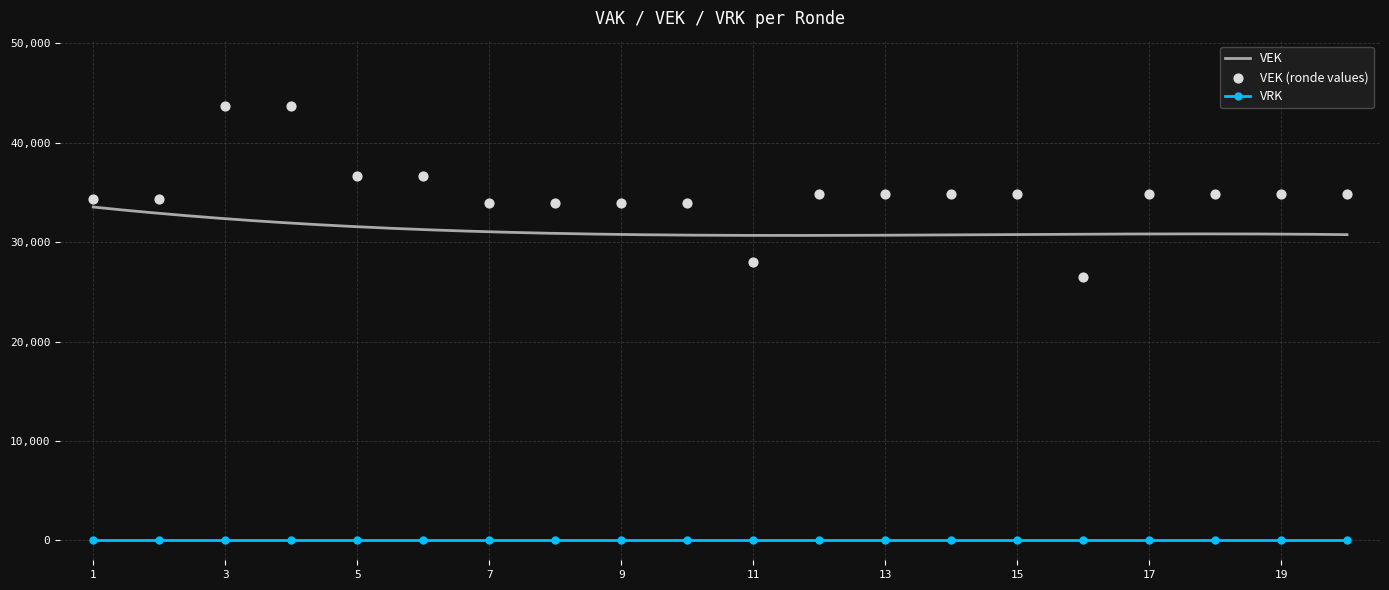

At how many categories does at least one series exceed 29158?

20